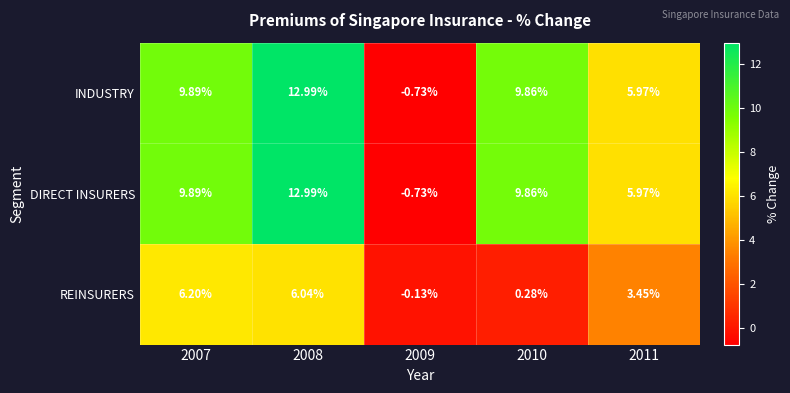

Between 2008 and 2010, which series saw the biggest shift?

REINSURERS